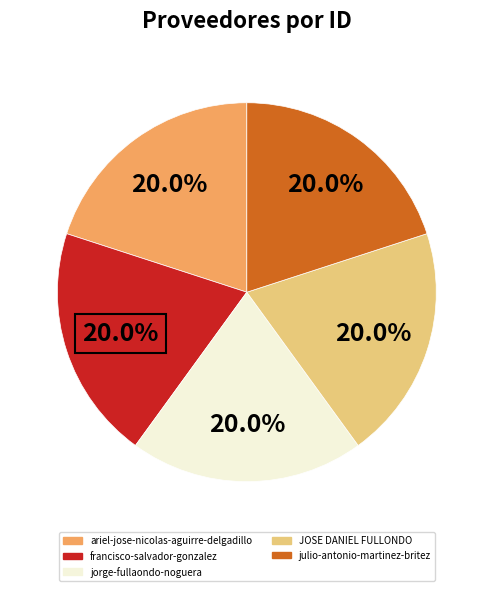

To the nearest percent, what percentage of the pie is JOSE DANIEL FULLONDO?

20%